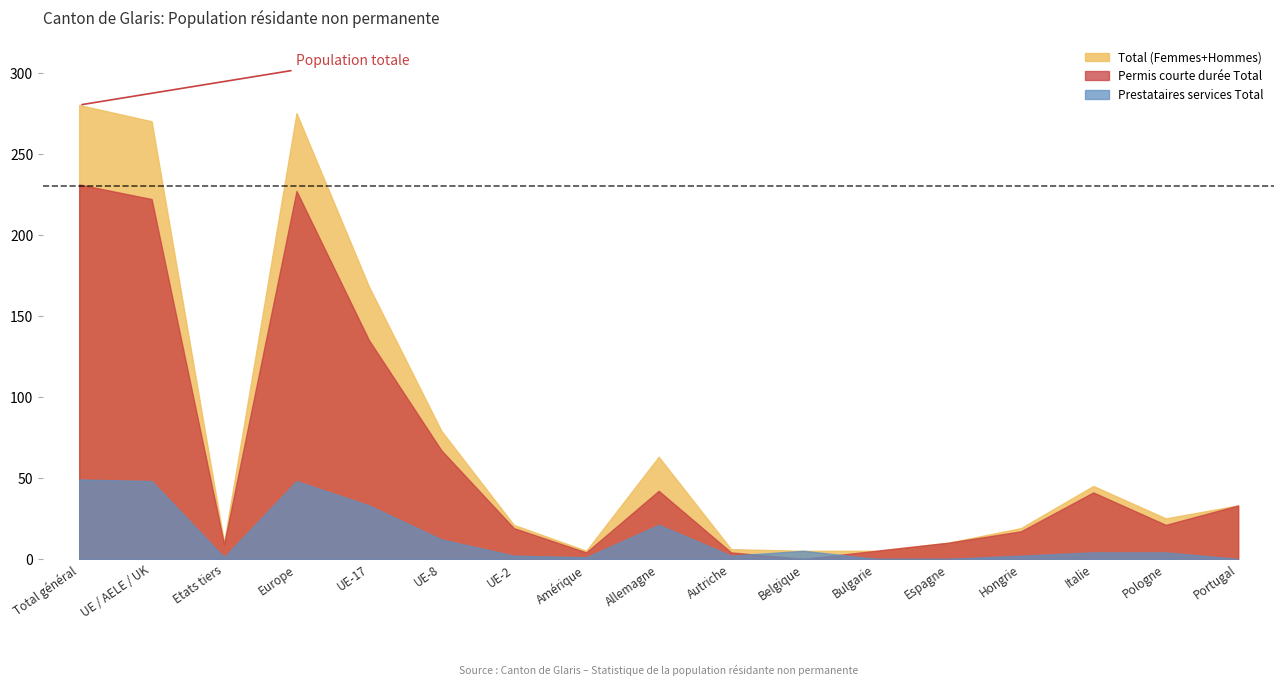

List the series in order of their peak value, highest first.

Total (Femmes+Hommes), Permis courte durée Total, Prestataires services Total